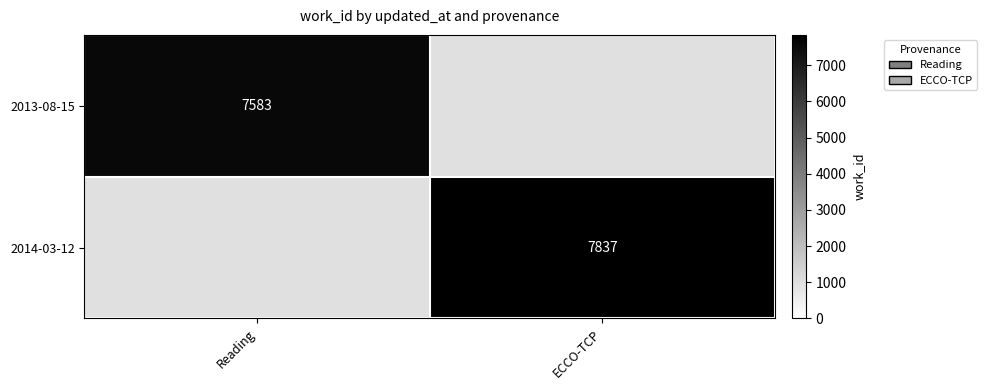

Which label corresponds to the smallest value in the chart?

Reading